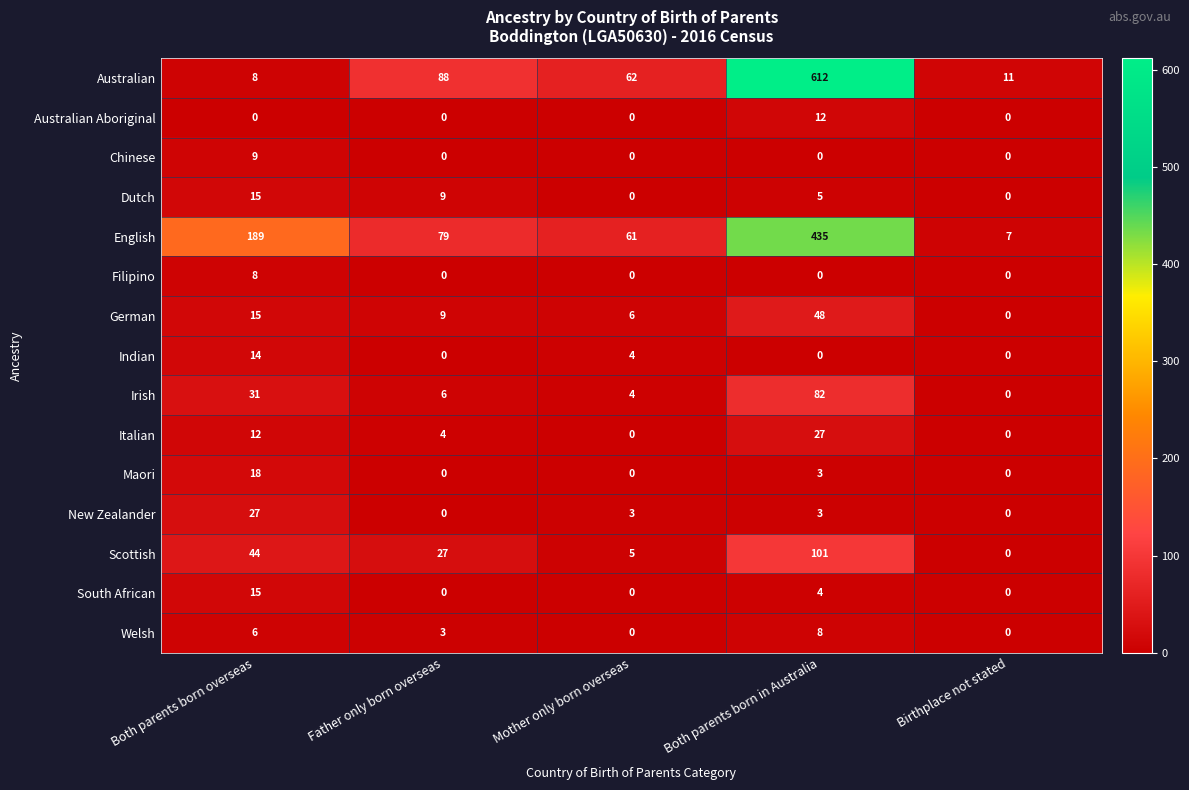

What is the difference between the Indian values at Both parents born overseas and Birthplace not stated?

14